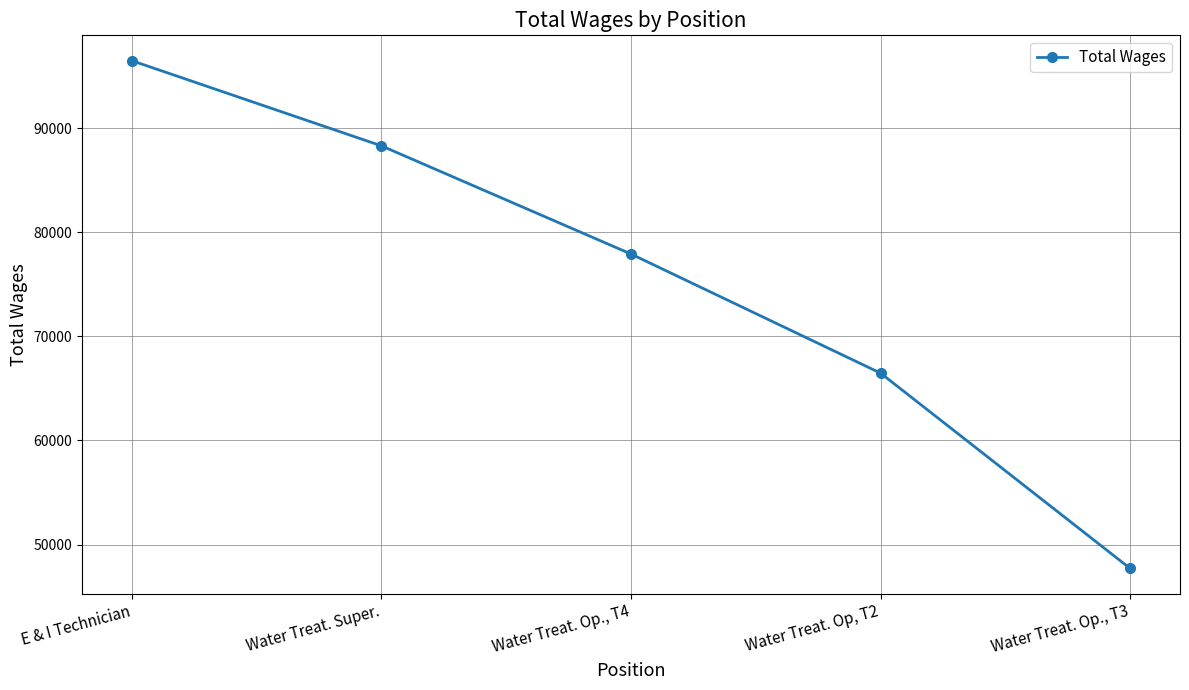

How many series are shown in this chart?

1